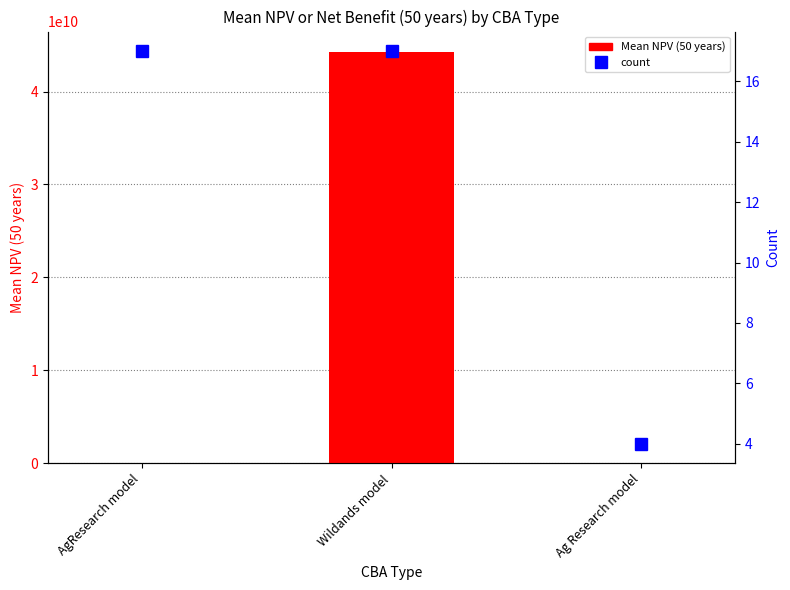

Read the Mean NPV value at Ag Research model.

-221249.8